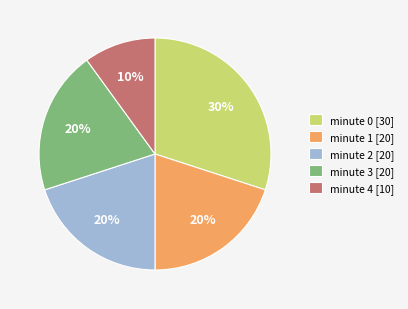

What is the largest slice in the pie chart?

minute 0